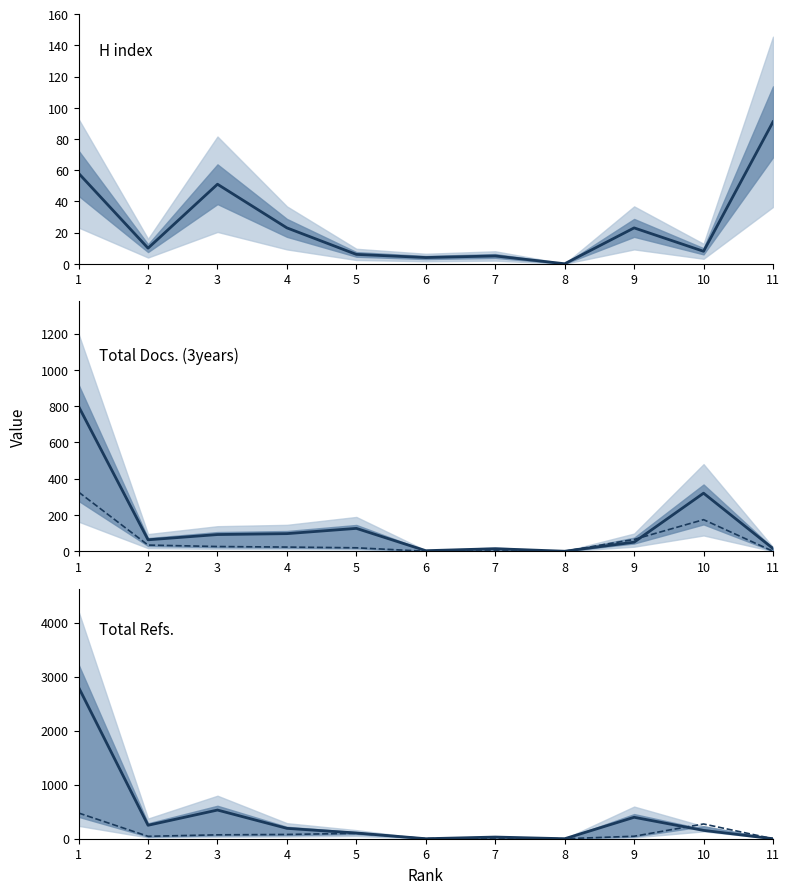

Reading right to left, list all the values displayed in this chart.

H index: 11=91	10=8	9=23	8=0	7=5	6=4	5=6	4=23	3=51	2=10	1=58
Total Docs. (3years): 11=15	10=320	9=50	8=0	7=14	6=3	5=126	4=97	3=92	2=63	1=798
Total Docs. (2001): 11=0	10=174	9=65	8=0	7=2	6=0	5=19	4=23	3=26	2=34	1=326
Total Refs.: 11=0	10=154	9=397	8=0	7=31	6=0	5=106	4=192	3=531	2=249	1=2803
Citable Docs. (3years): 11=0	10=273	9=46	8=0	7=12	6=3	5=100	4=79	3=72	2=45	1=476